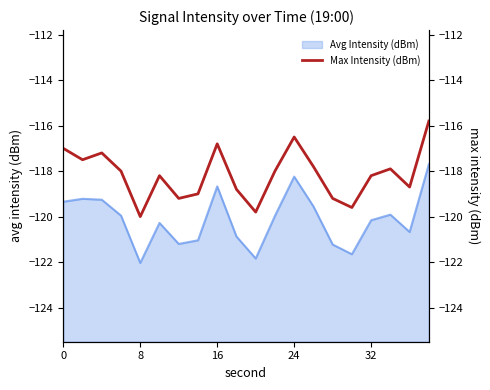

The Avg Intensity (dBm) series shows -119.3 at 0. True or false?

True